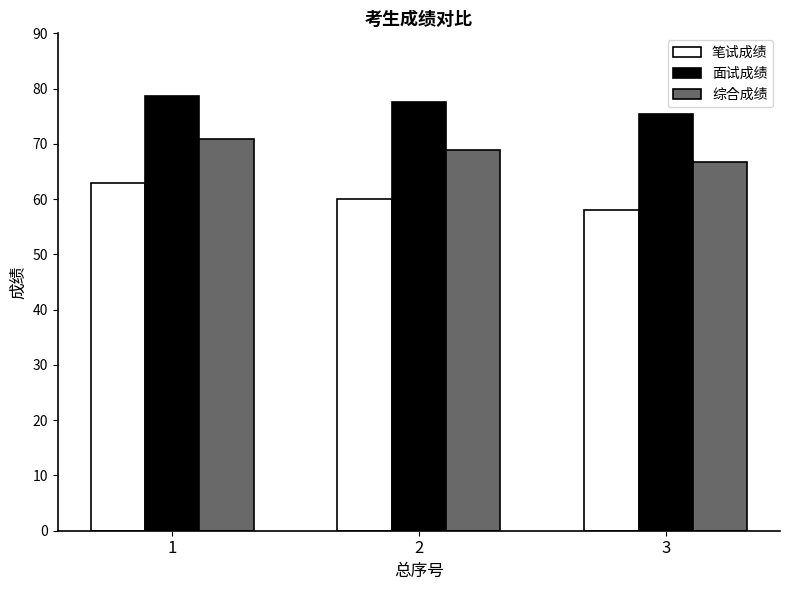

Rank the series at 3 from lowest to highest value.

笔试成绩, 综合成绩, 面试成绩